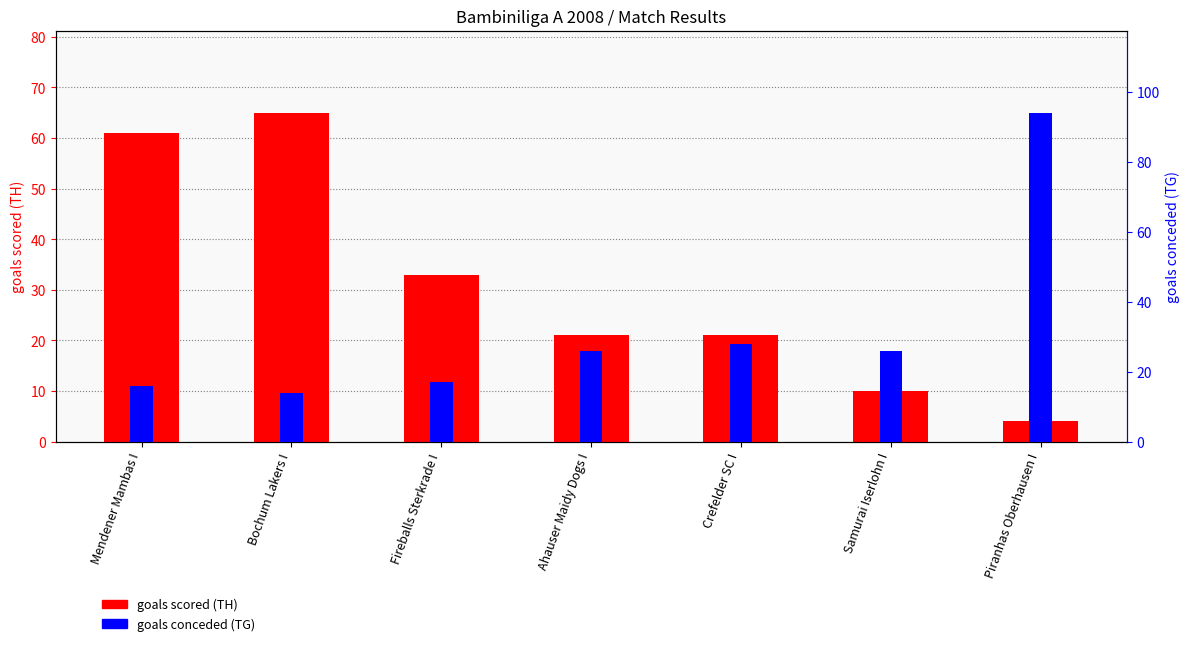

List the series in order of their overall mean, highest first.

goals conceded (TG), goals scored (TH)